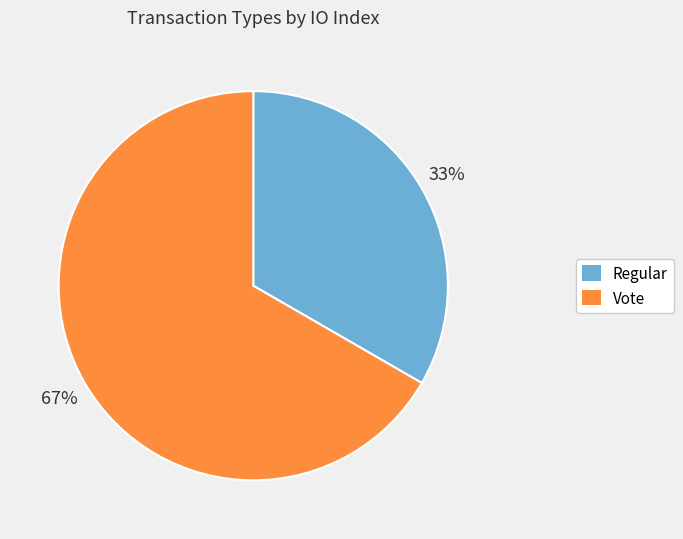

What is the largest slice in the pie chart?

Vote